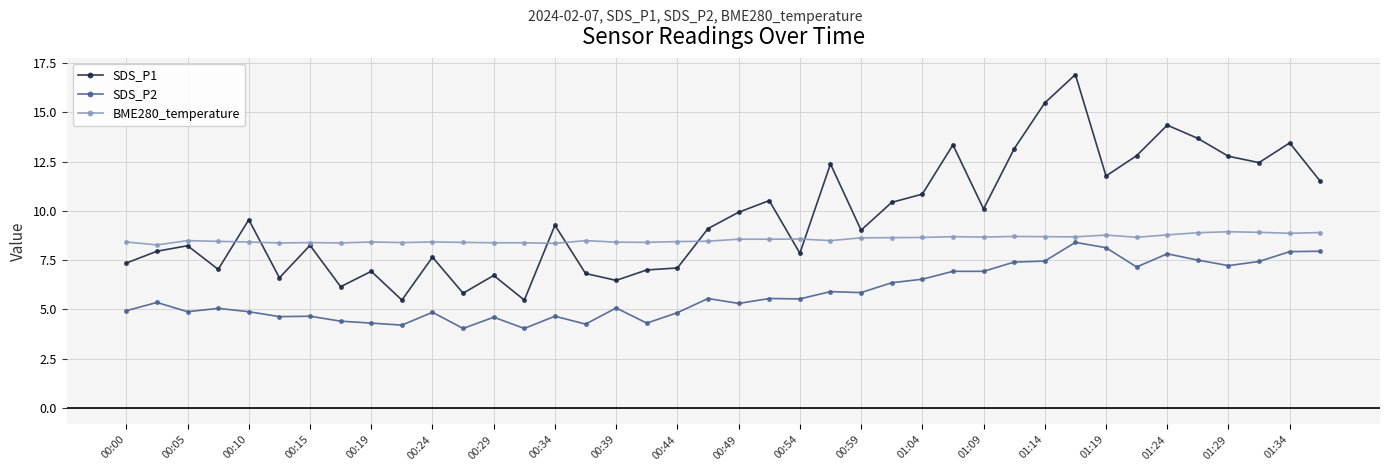

What is the highest value of the SDS_P1 series?

16.9